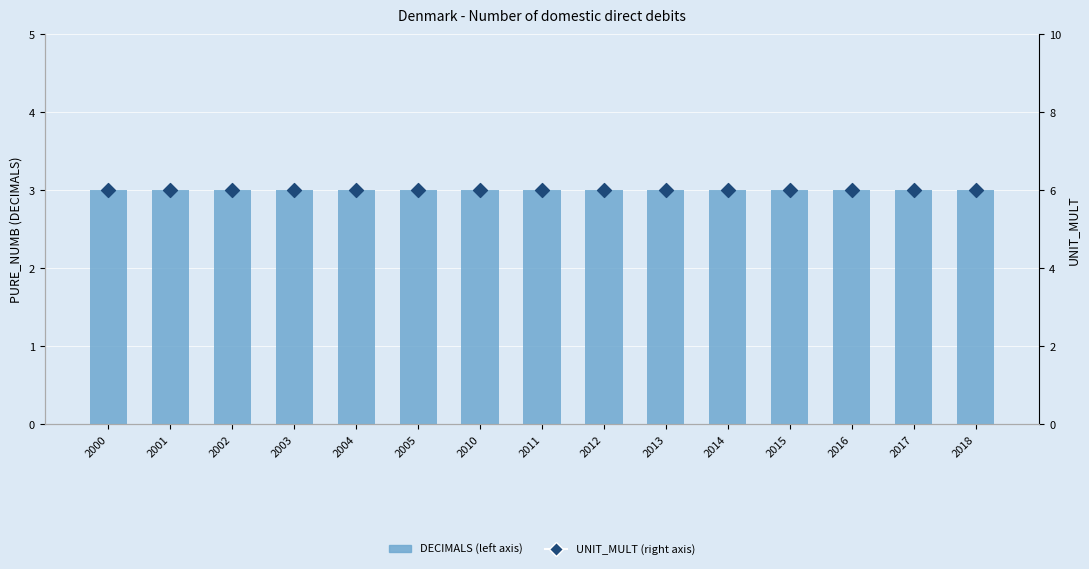

Is the value of UNIT_MULT (right axis) at 2010 greater than the value of DECIMALS (left axis) at 2001?

Yes